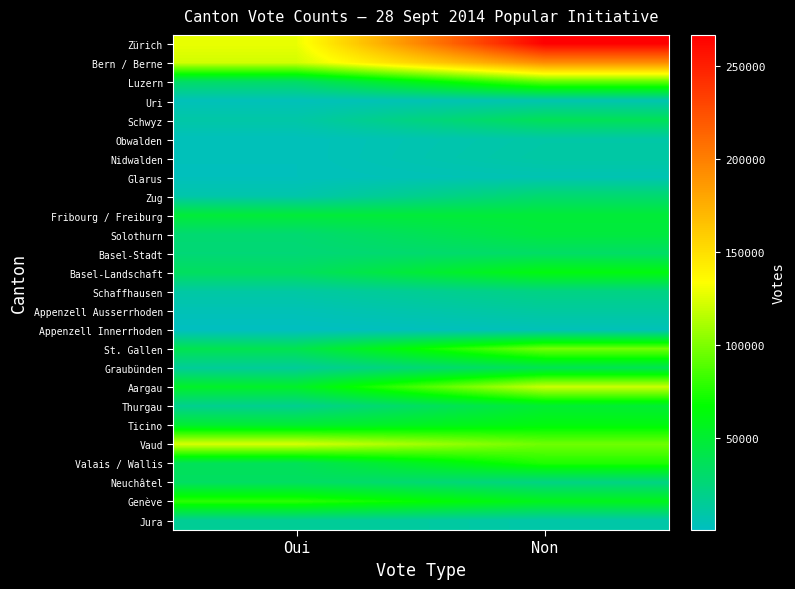

Which series changed the most between Oui and Non?

Zürich